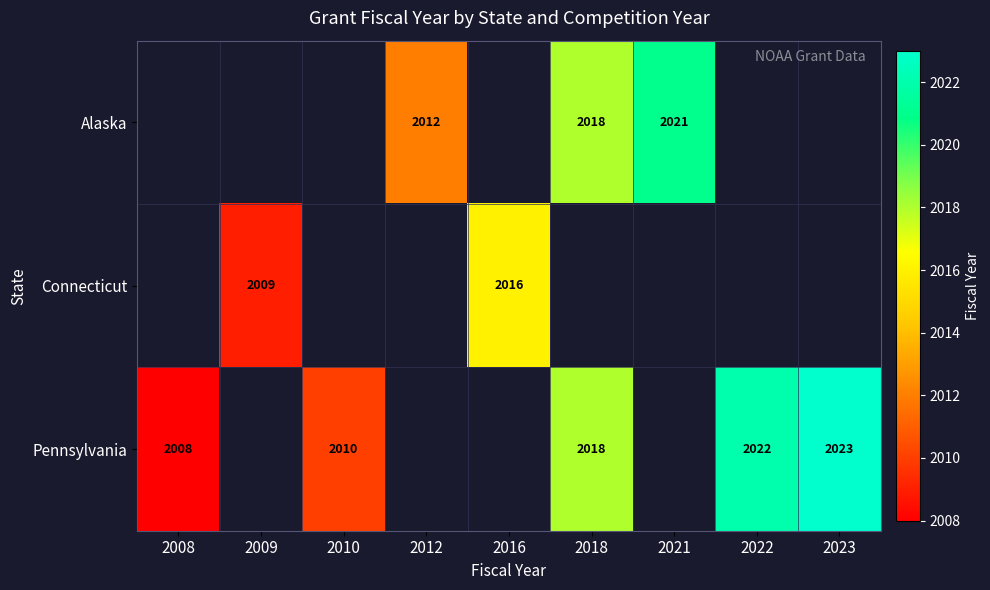

How many categories are shown in the chart?

9